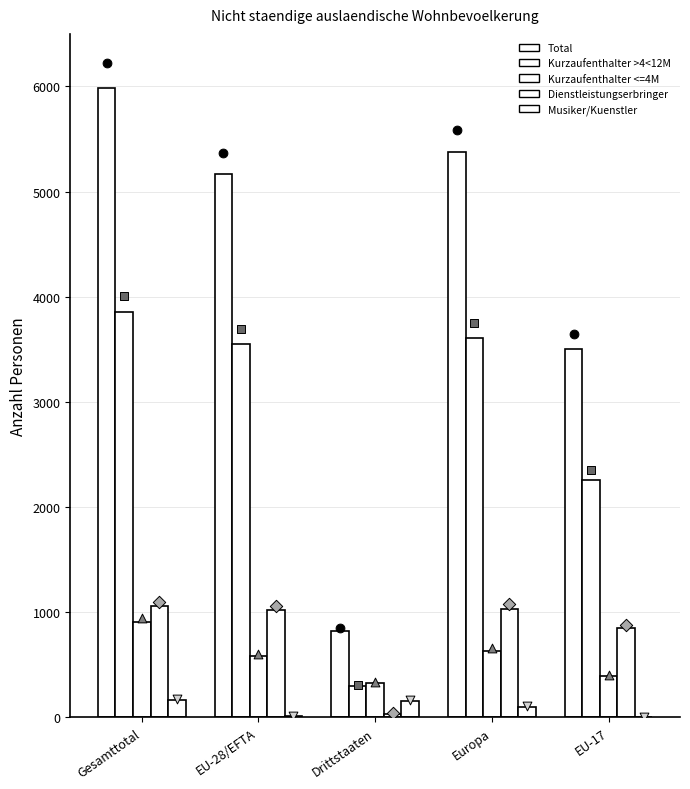

Which series contains the highest Y value?

Total